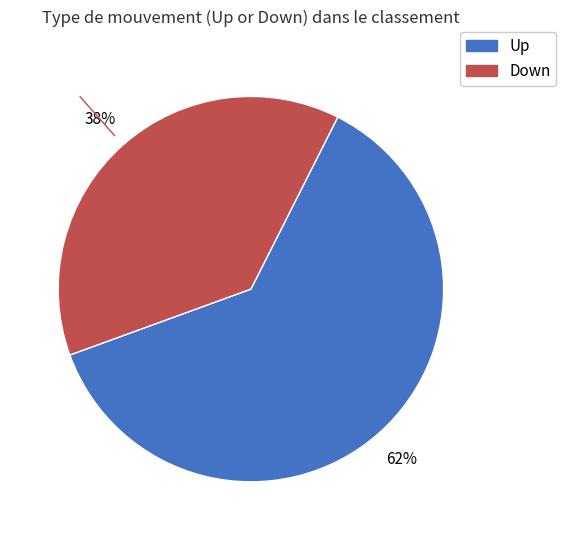

Does any single category account for the majority?

Yes